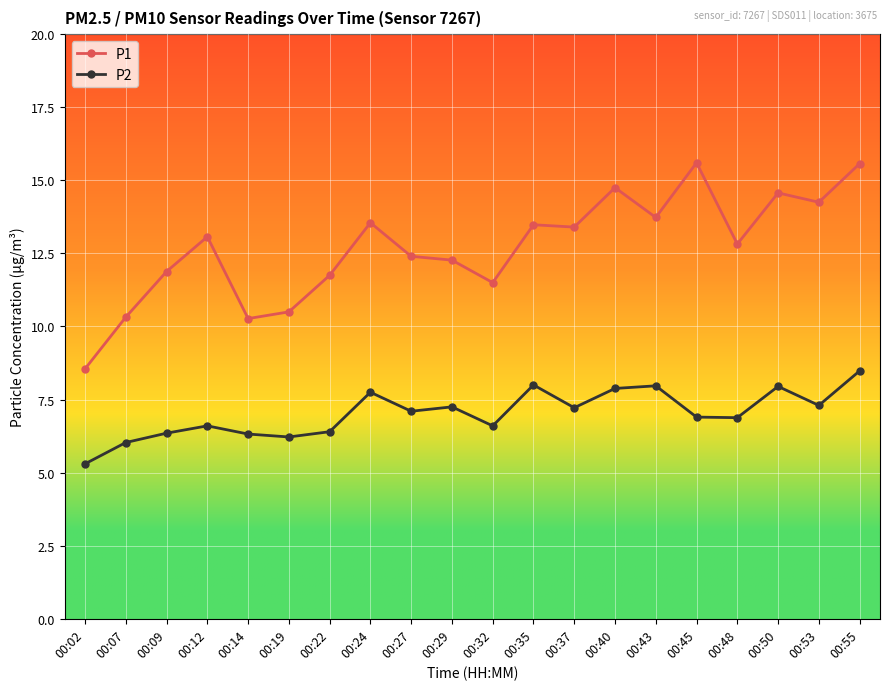

At which category is the sum across all series the highest?

00:55